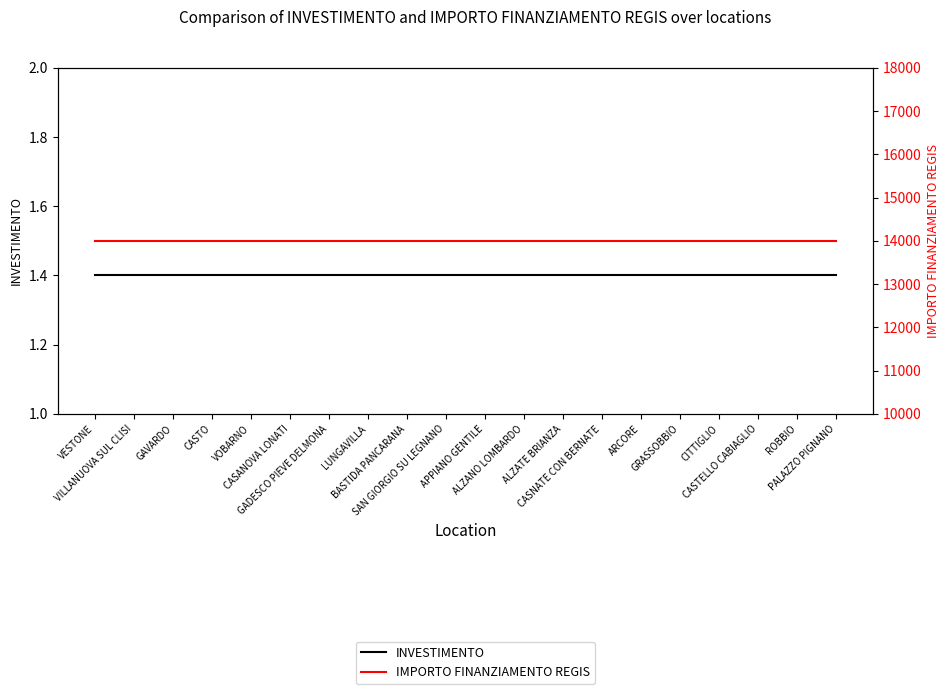

What is the greatest value displayed?

14000.0